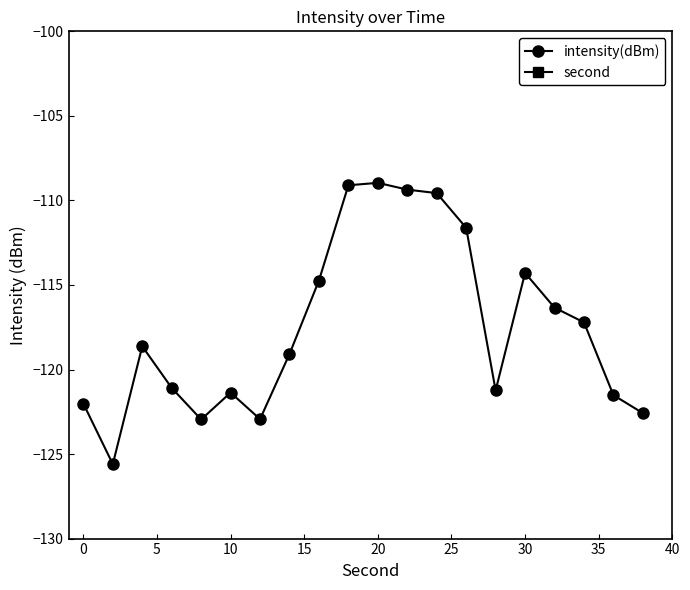

What is the minimum value for intensity(dBm)?

-125.6